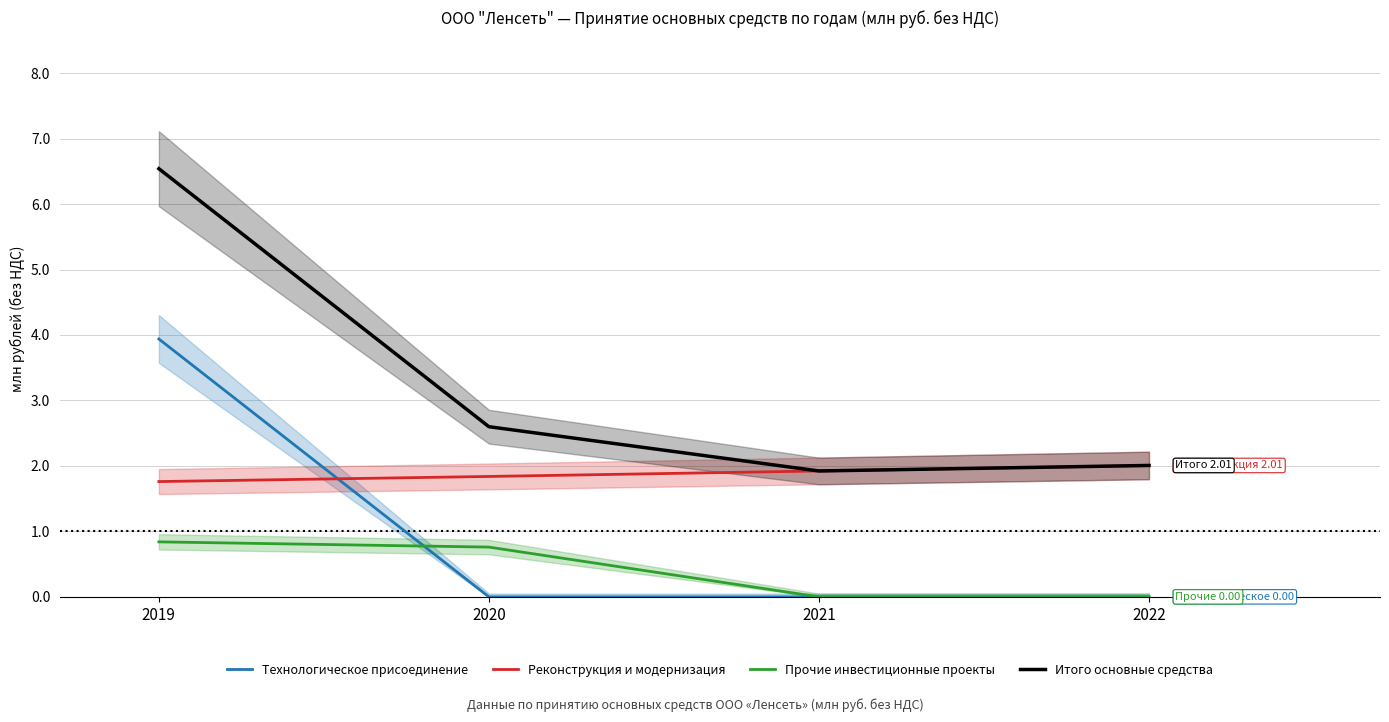

Is it true that Технологическое присоединение equals 0.0 at 2022?

True